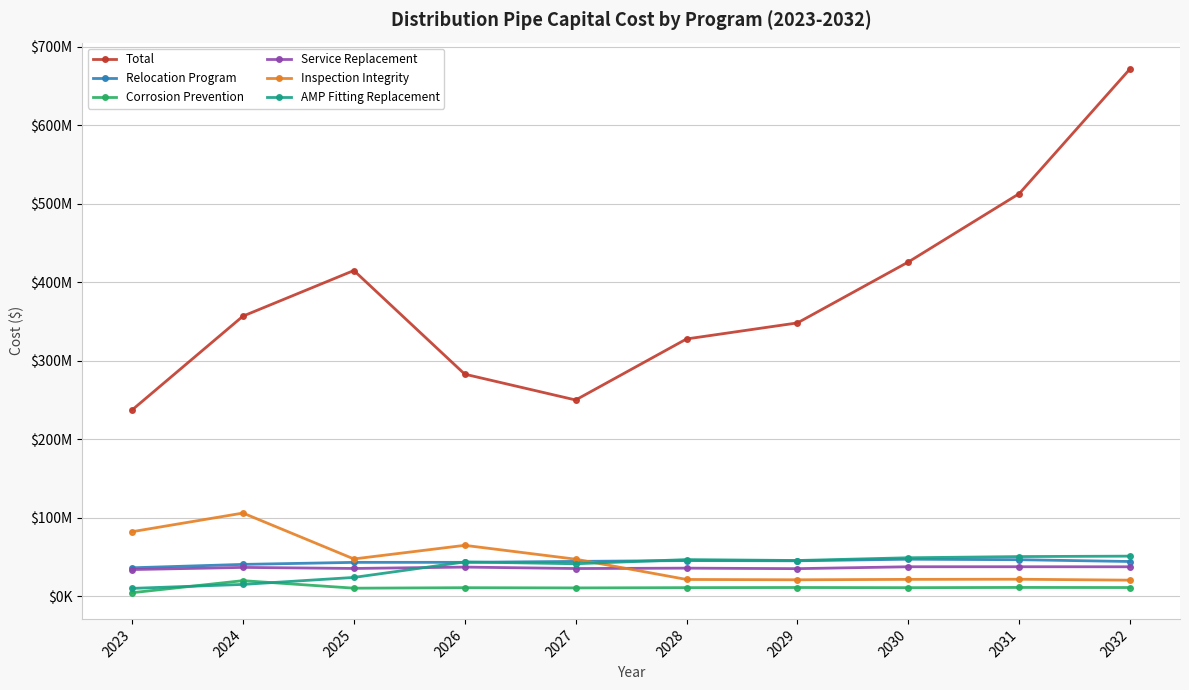

Reading left to right, list all the values displayed in this chart.

Total: 237479801.5	356958325.6	415034700.1	283048710.4	250187920.4	327897400.0	348332803.7	425890279.6	512895453.5	671846939.3
Relocation Program: 36542064.1	40855873.3	43448010.9	43498604.4	44673962.3	45725298.8	45438472.9	47464773.4	46833040.1	44545639.2
Corrosion Prevention: 4813729.2	20156013.2	10586322.8	11187007.5	10916357.2	11247906.9	11433429.2	11216858.4	11517778.8	11392036.5
Service Replacement: 34276730.3	37018861.3	35676659.7	37429809.9	35606057.3	36085388.6	35444607.9	37839391.5	37867217.1	37809910.2
Inspection Integrity: 82479071.4	106224813.9	47800347.8	65135083.3	47487784.8	21681028.5	21261451.2	21799750.0	21972632.1	20792495.0
AMP Fitting Replacement: 10324900.5	15366694.0	24262000.1	43990580.5	41668094.9	46976590.1	45819429.5	49311894.9	50824050.0	51379150.6